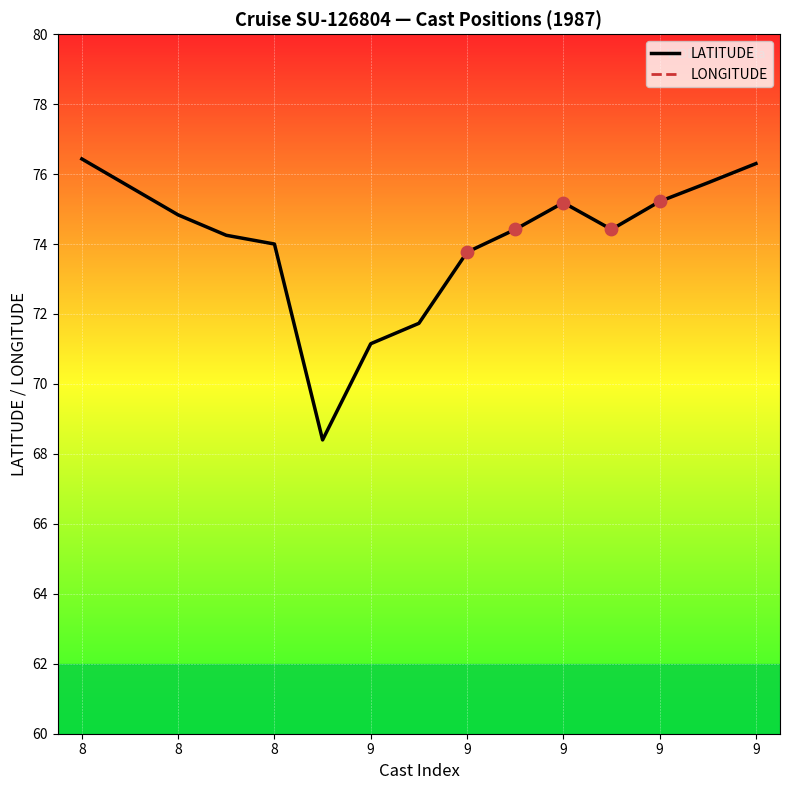

What are all the series names shown in the legend?

LATITUDE, LONGITUDE